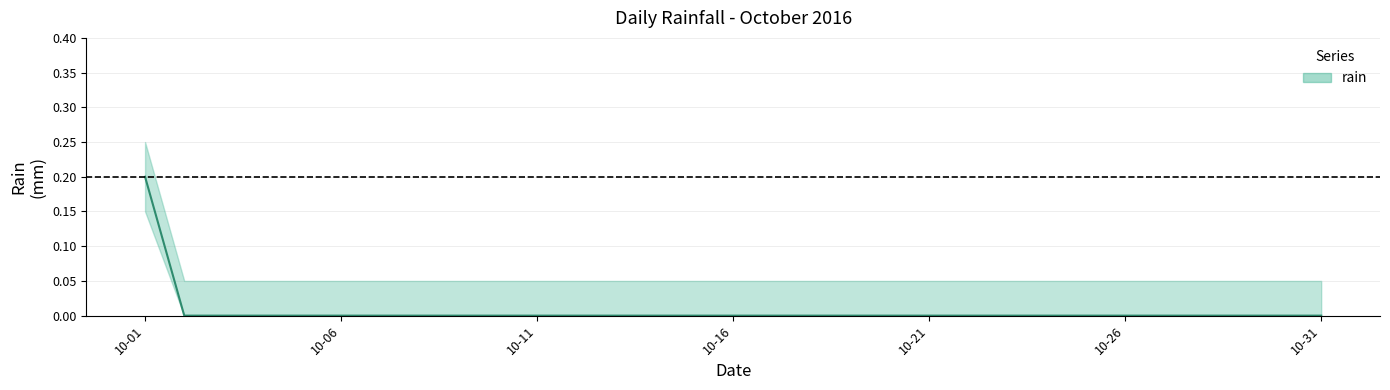

List the labels in order of value, largest first.

2016-10-01, 2016-10-02, 2016-10-03, 2016-10-04, 2016-10-05, 2016-10-06, 2016-10-07, 2016-10-08, 2016-10-09, 2016-10-10, 2016-10-11, 2016-10-12, 2016-10-13, 2016-10-14, 2016-10-15, 2016-10-16, 2016-10-17, 2016-10-18, 2016-10-19, 2016-10-20, 2016-10-21, 2016-10-22, 2016-10-23, 2016-10-24, 2016-10-25, 2016-10-26, 2016-10-27, 2016-10-28, 2016-10-29, 2016-10-30, 2016-10-31